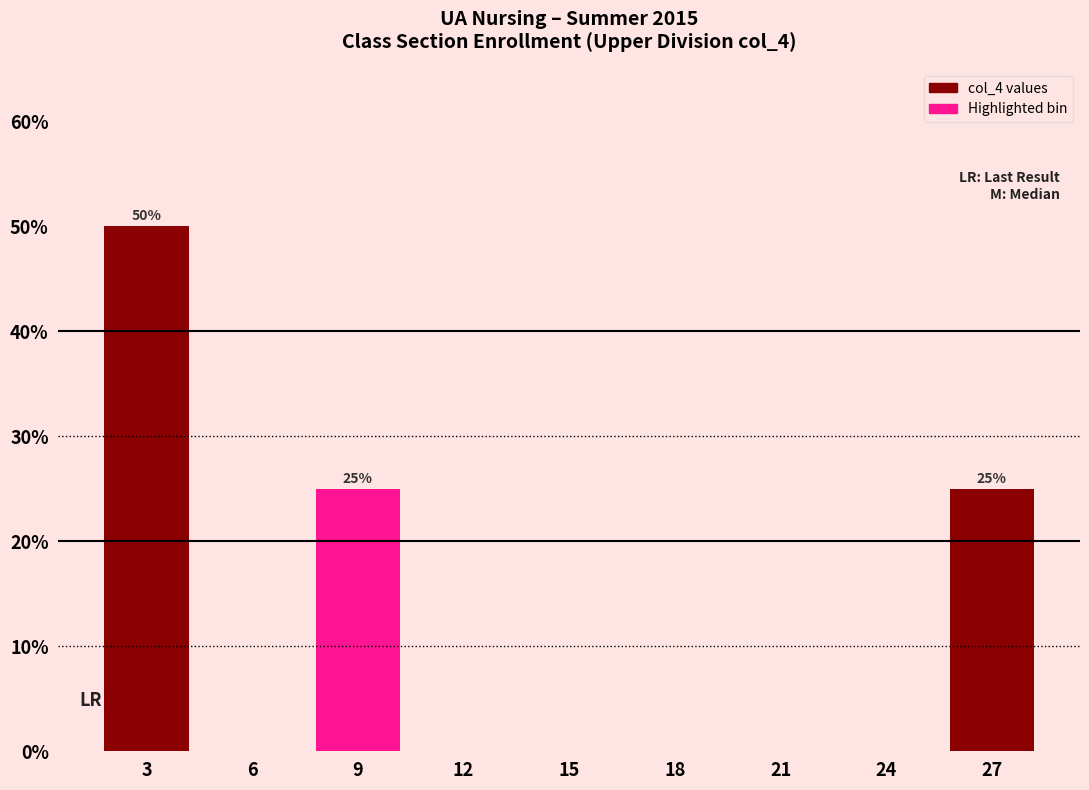

Reading left to right, extract all data points from this chart.

3=50	6=0	9=25	12=0	15=0	18=0	21=0	24=0	27=25